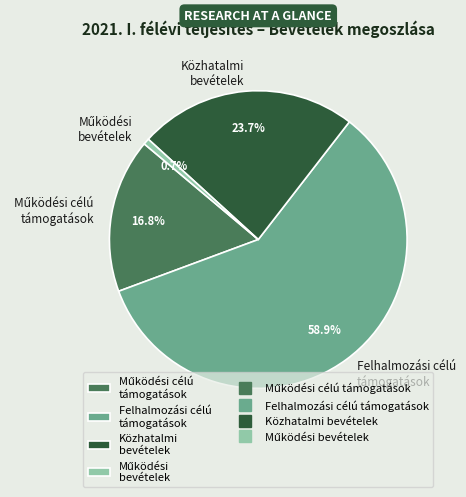

Does any single category account for the majority?

Yes